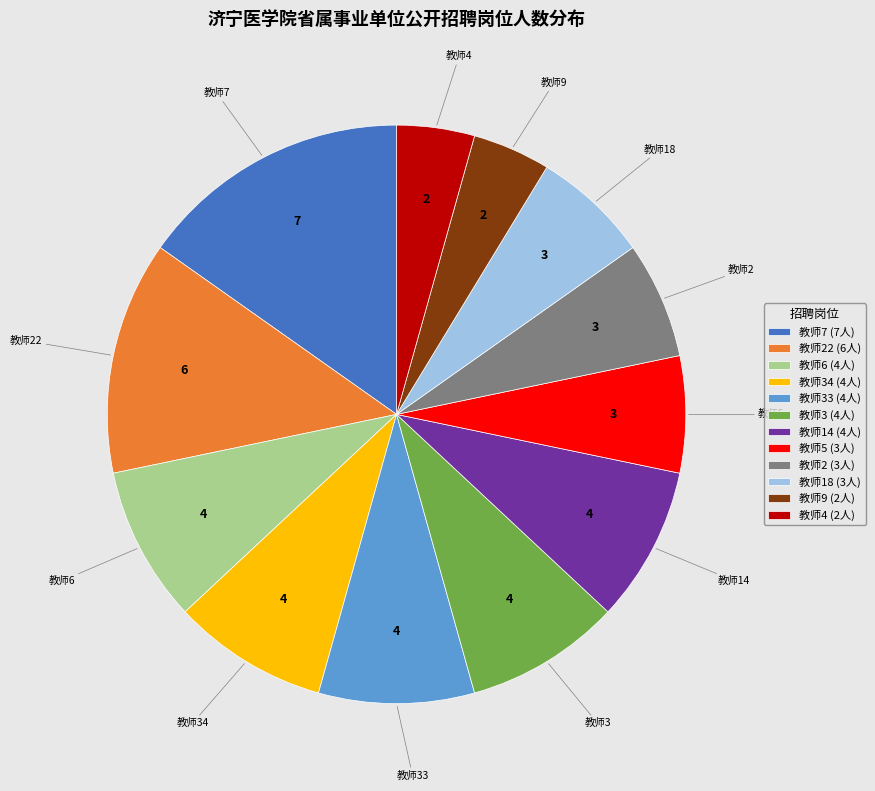

Which category has the biggest portion of the pie?

教师7 (7人)